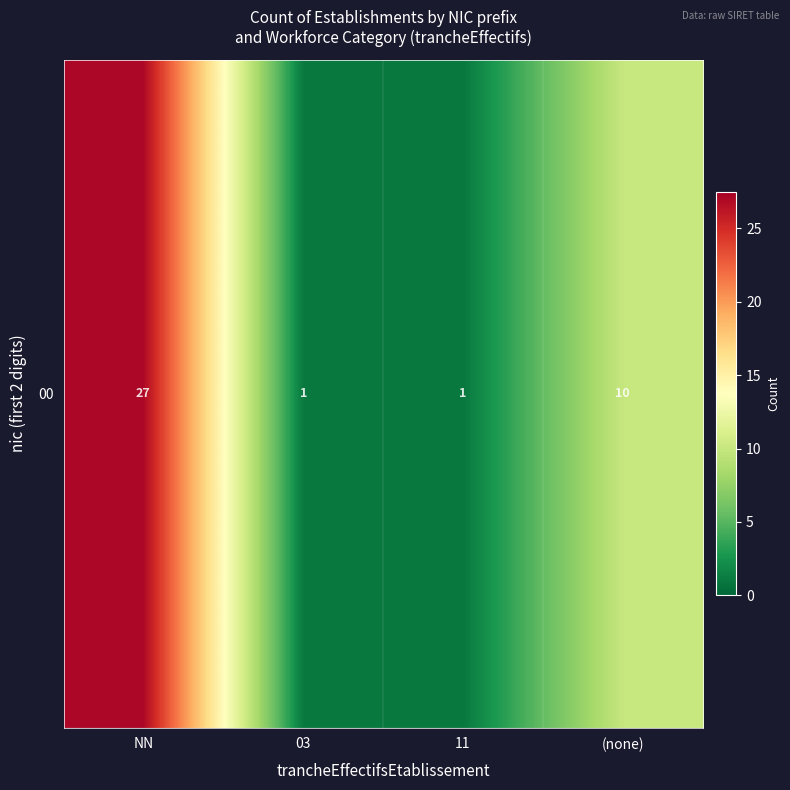

Which category has the highest value across all series?

NN